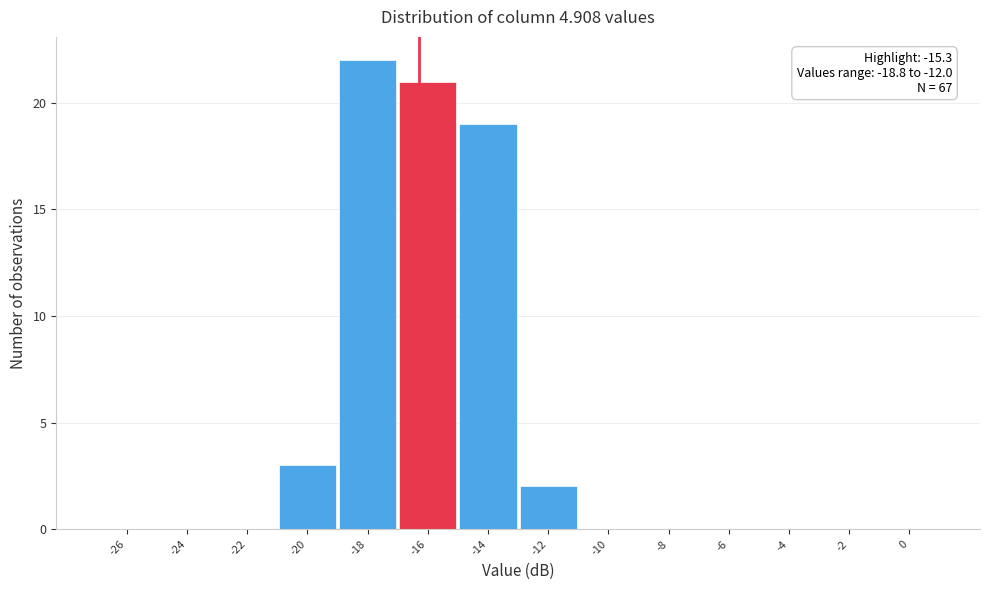

Reading left to right, extract all data points from this chart.

-26=0	-24=0	-22=0	-20=3	-18=22	-16=21	-14=19	-12=2	-10=0	-8=0	-6=0	-4=0	-2=0	0=0